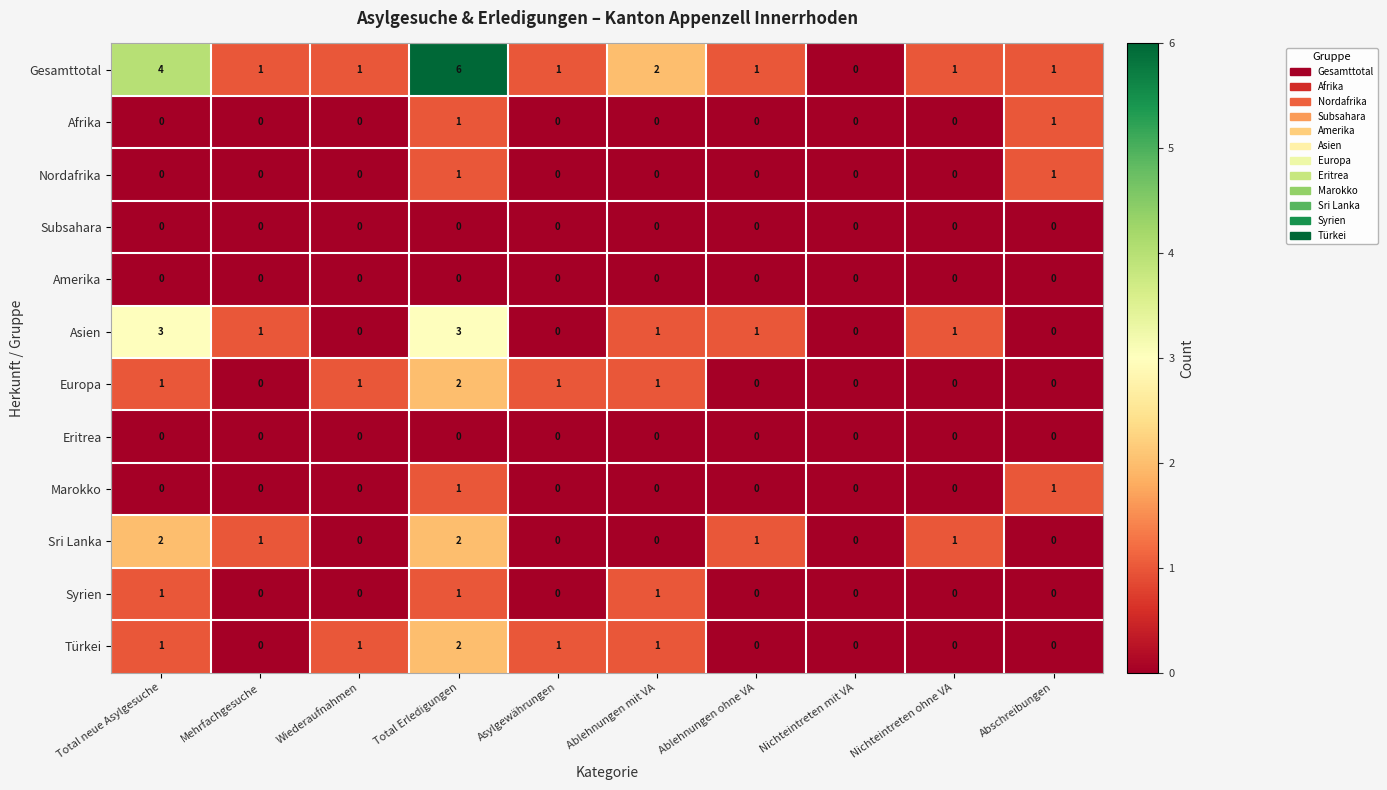

What is the total value across all series at Mehrfachgesuche?

3